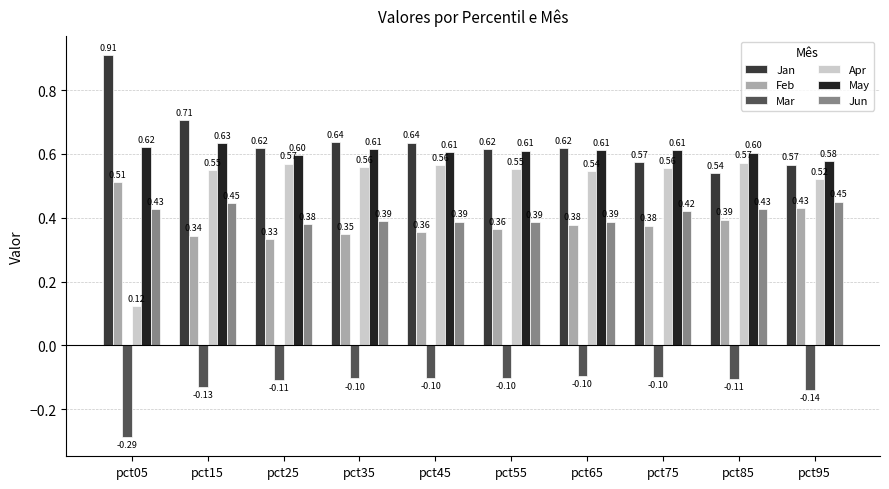

Rank the series at pct75 from lowest to highest value.

Mar, Feb, Jun, Apr, Jan, May